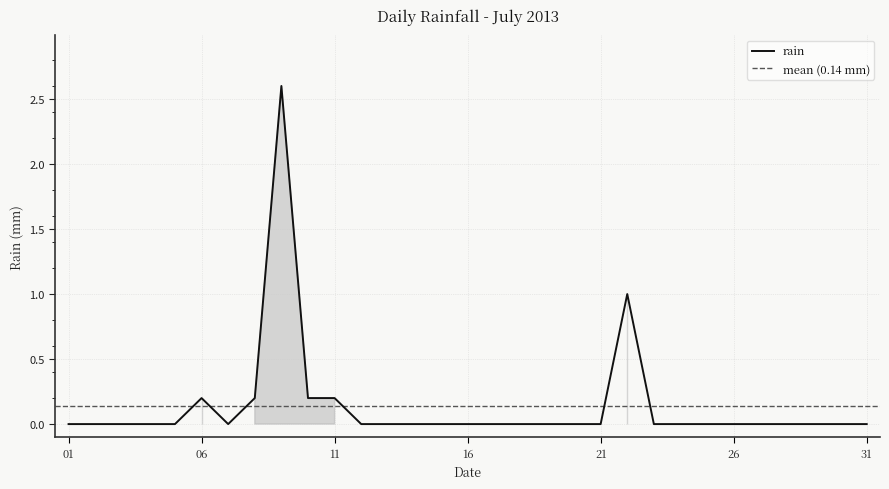

Between 2013-07-02 and 2013-07-19, which is larger?

2013-07-02